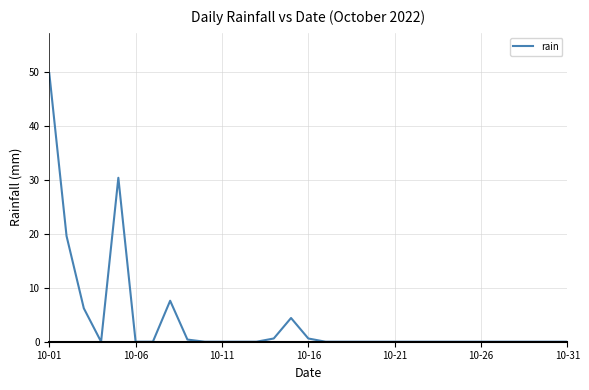

What is the difference between the maximum and minimum values?

49.8